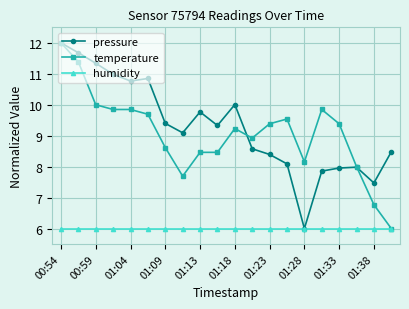

True or false: pressure has more than 0 points higher than both neighbors.

True